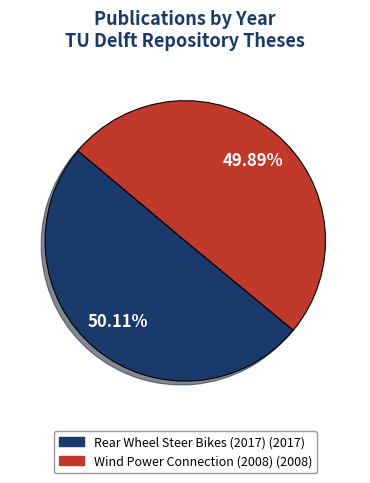

How many slices are in this pie chart?

2